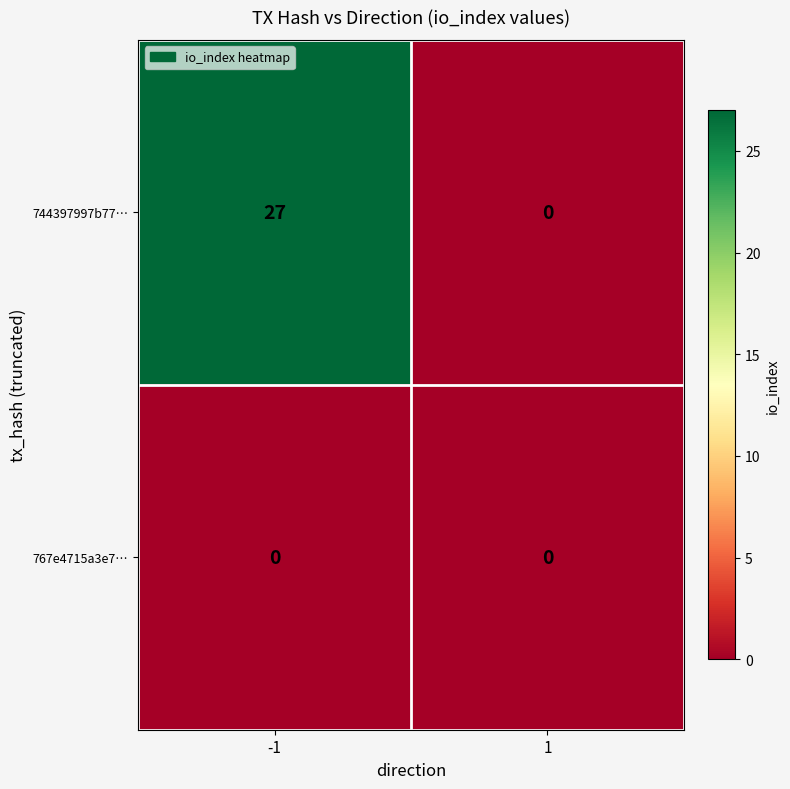

At which category is the sum across all series the highest?

-1